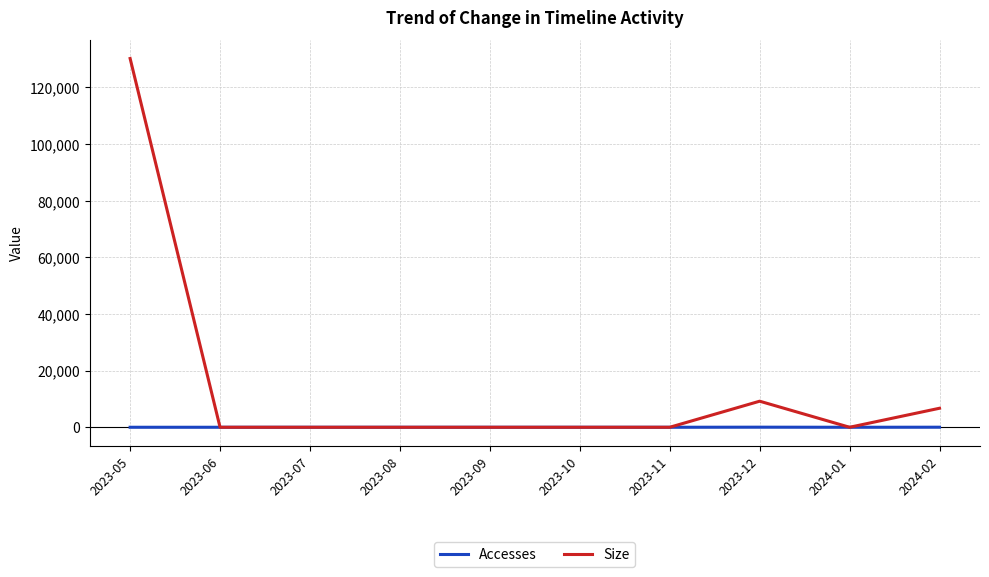

Which series has the largest range (max minus min)?

Size